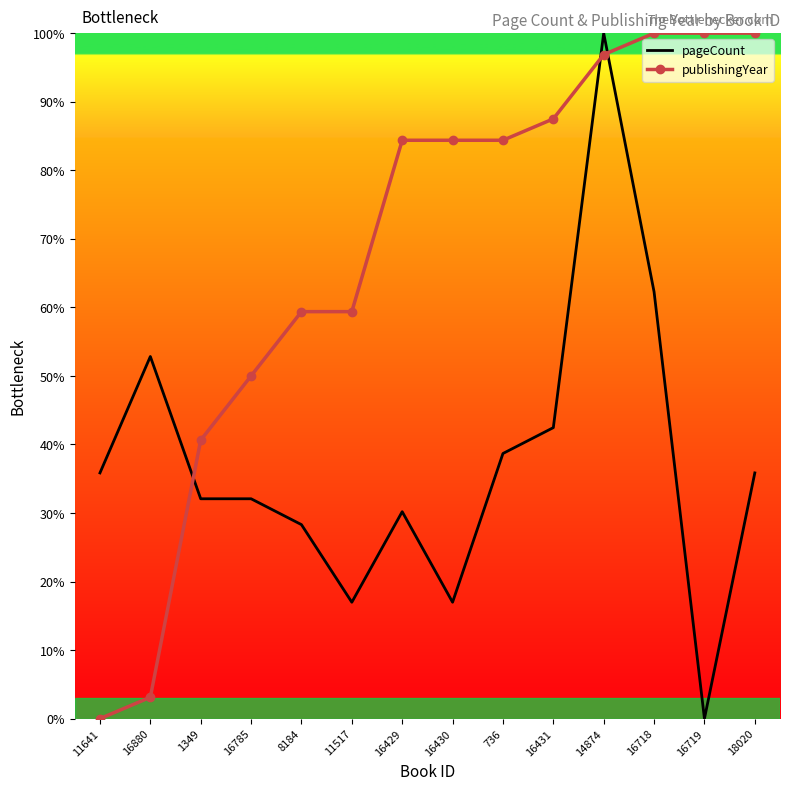

Is it true that pageCount equals 17.0 at 11517?

True